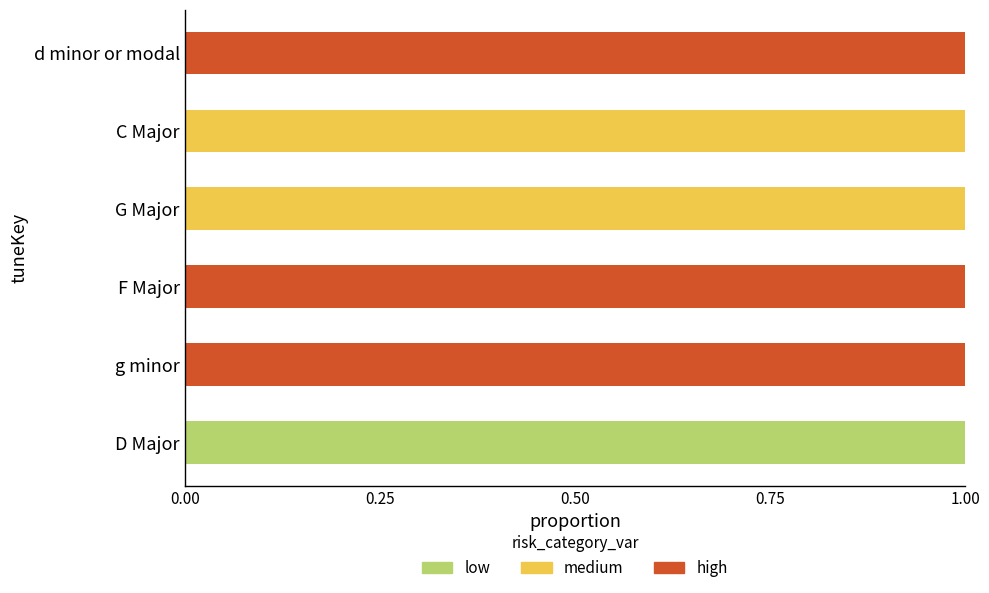

Is it true that low equals 1 at D Major?

True